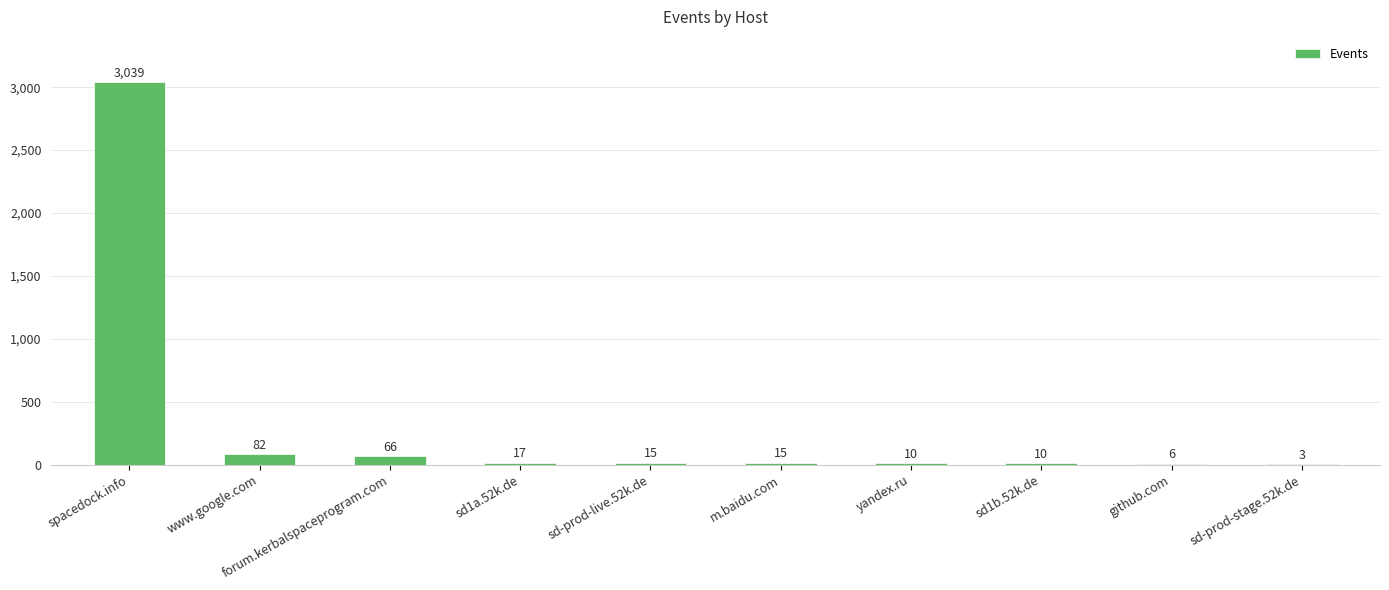

Approximately how many times larger is the value at m.baidu.com compared to sd-prod-stage.52k.de?

5.0